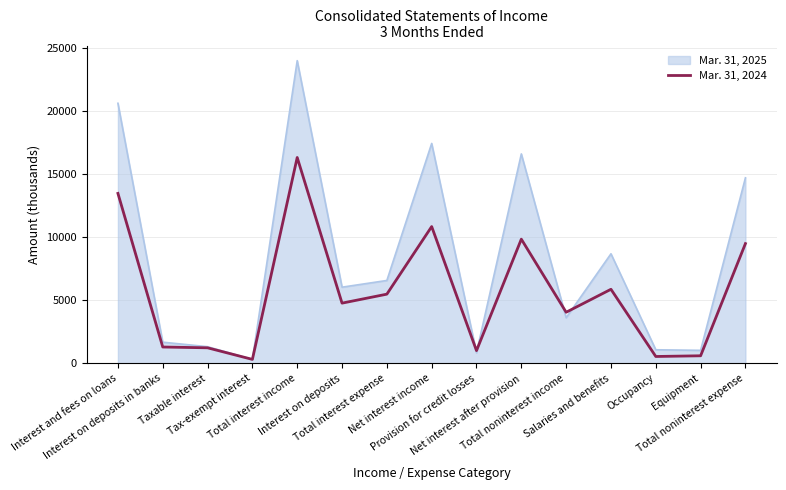

Which series has the largest total across all categories?

Mar. 31, 2025